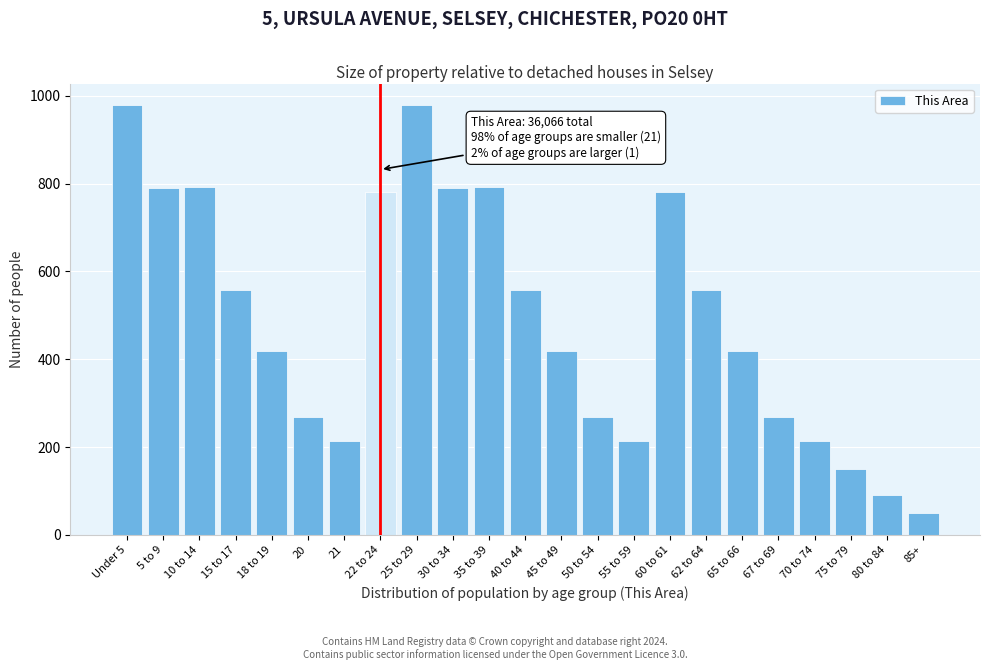

The chart shows a value of 152 at 80 to 84. True or false?

False